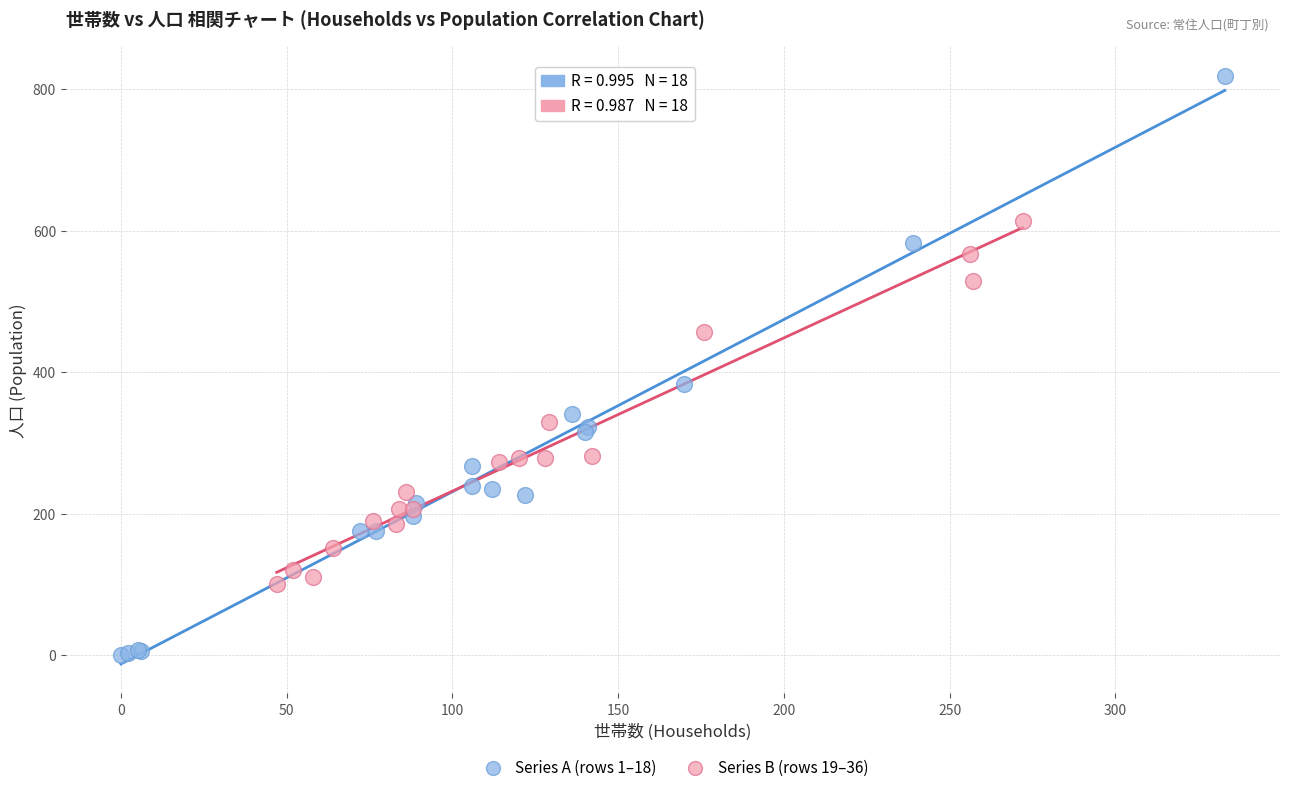

Which series has the largest Y range (max minus min)?

Series A (rows 1–18)